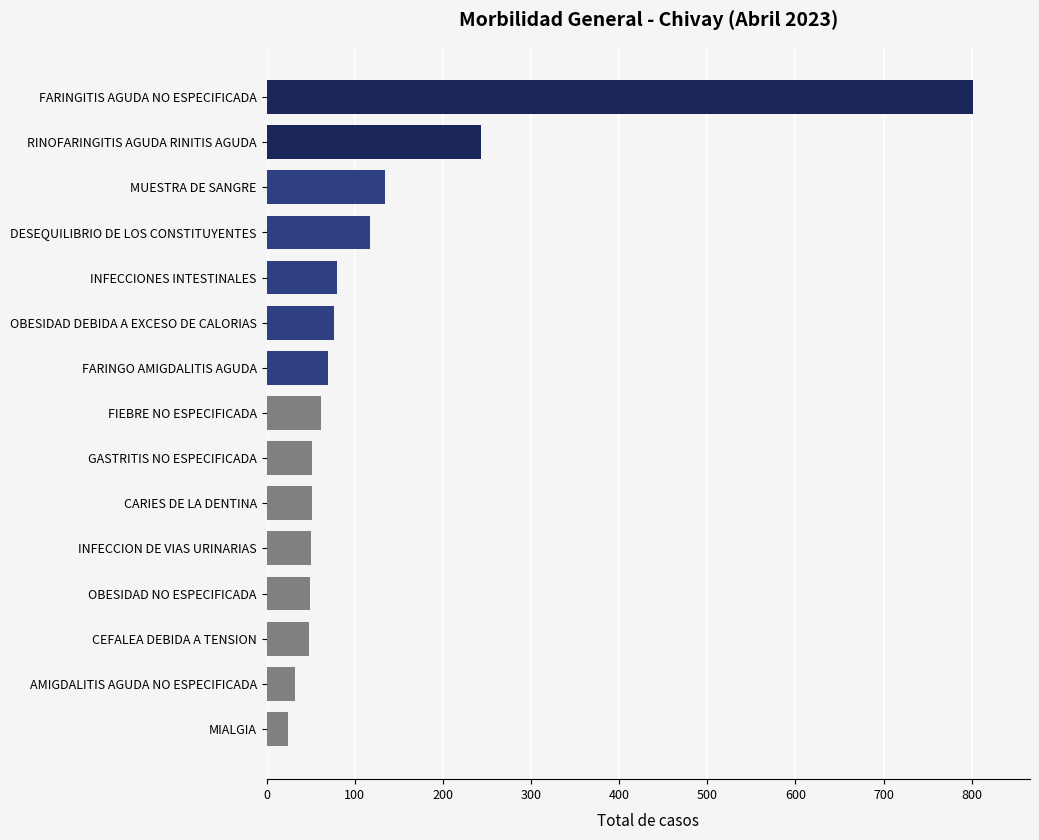

What is the change in value from RINOFARINGITIS AGUDA RINITIS AGUDA to FARINGITIS AGUDA NO ESPECIFICADA?

+559